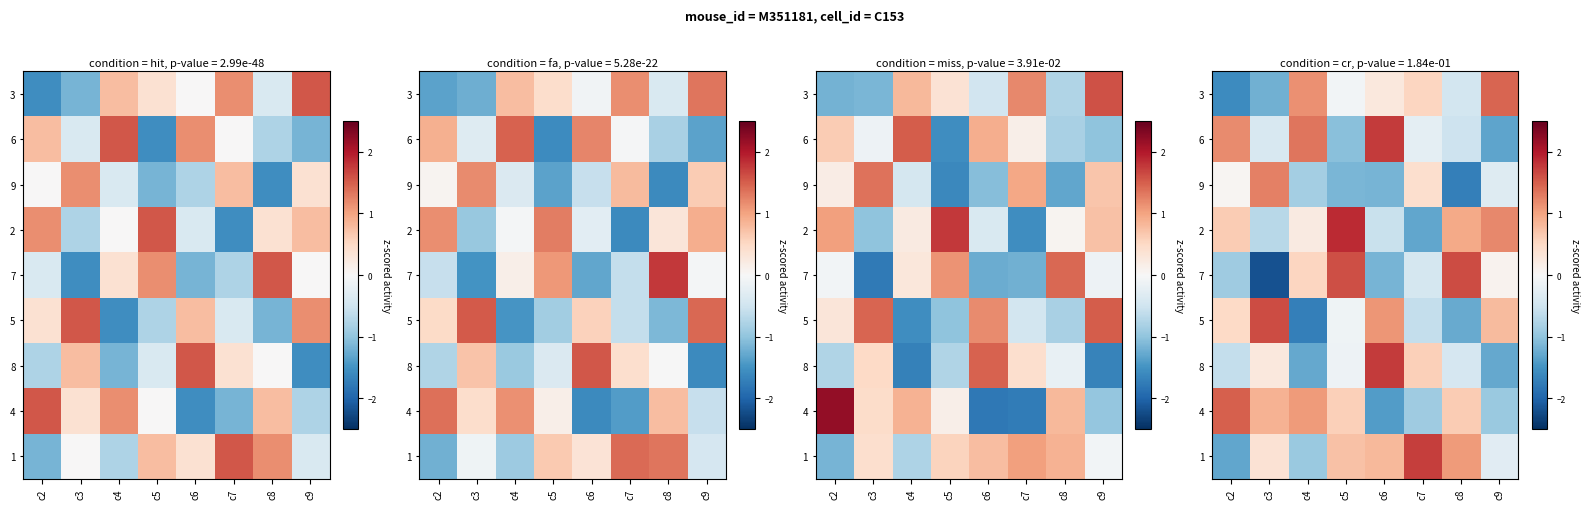

The row_4 series shows 0.9 at c5. True or false?

False